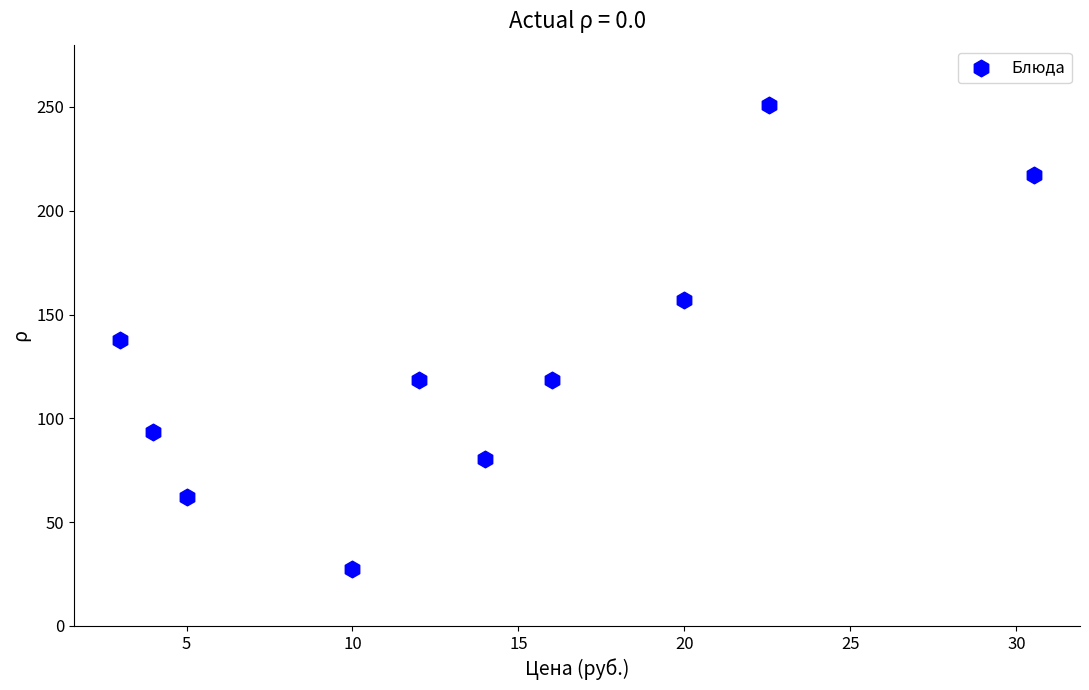

What is the average X value?

13.7